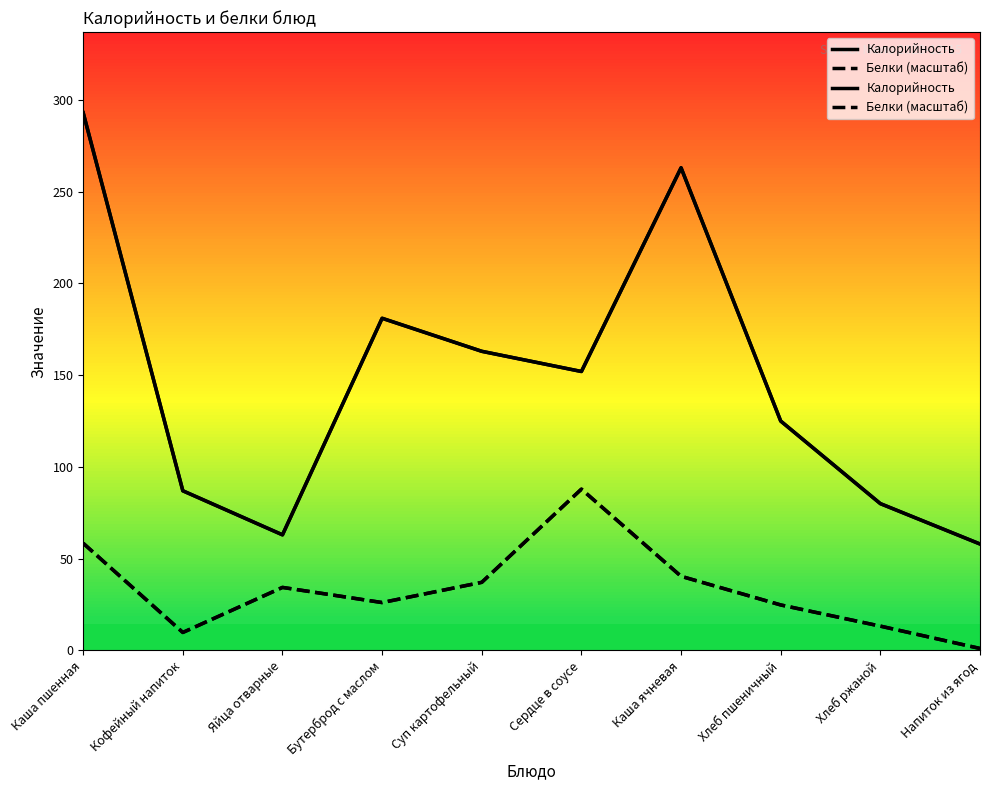

Between Напиток из ягод and Бутерброд с маслом, which is larger?

Бутерброд с маслом